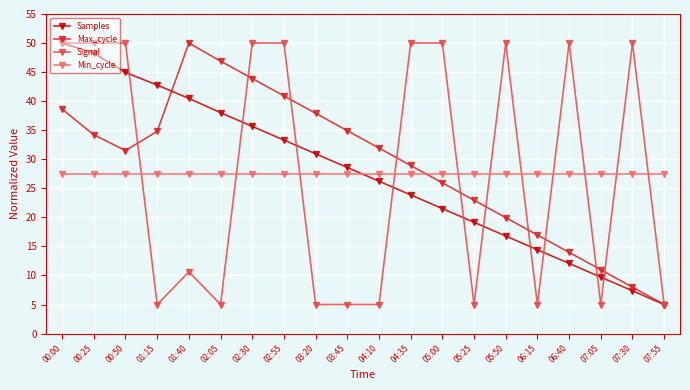

True or false: Max_cycle and Samples cross at least once.

True